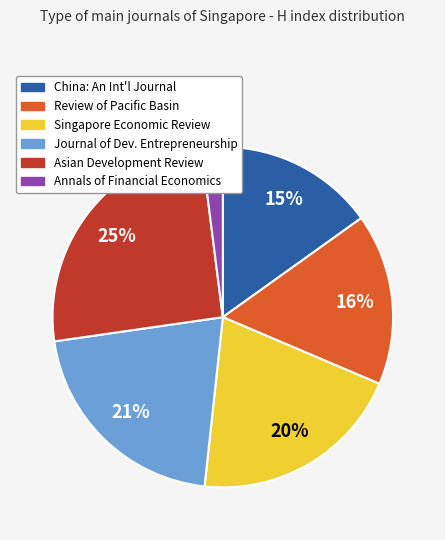

Combined, do Journal of Dev. Entrepreneurship and China: An Int'l Journal account for over 50%?

No